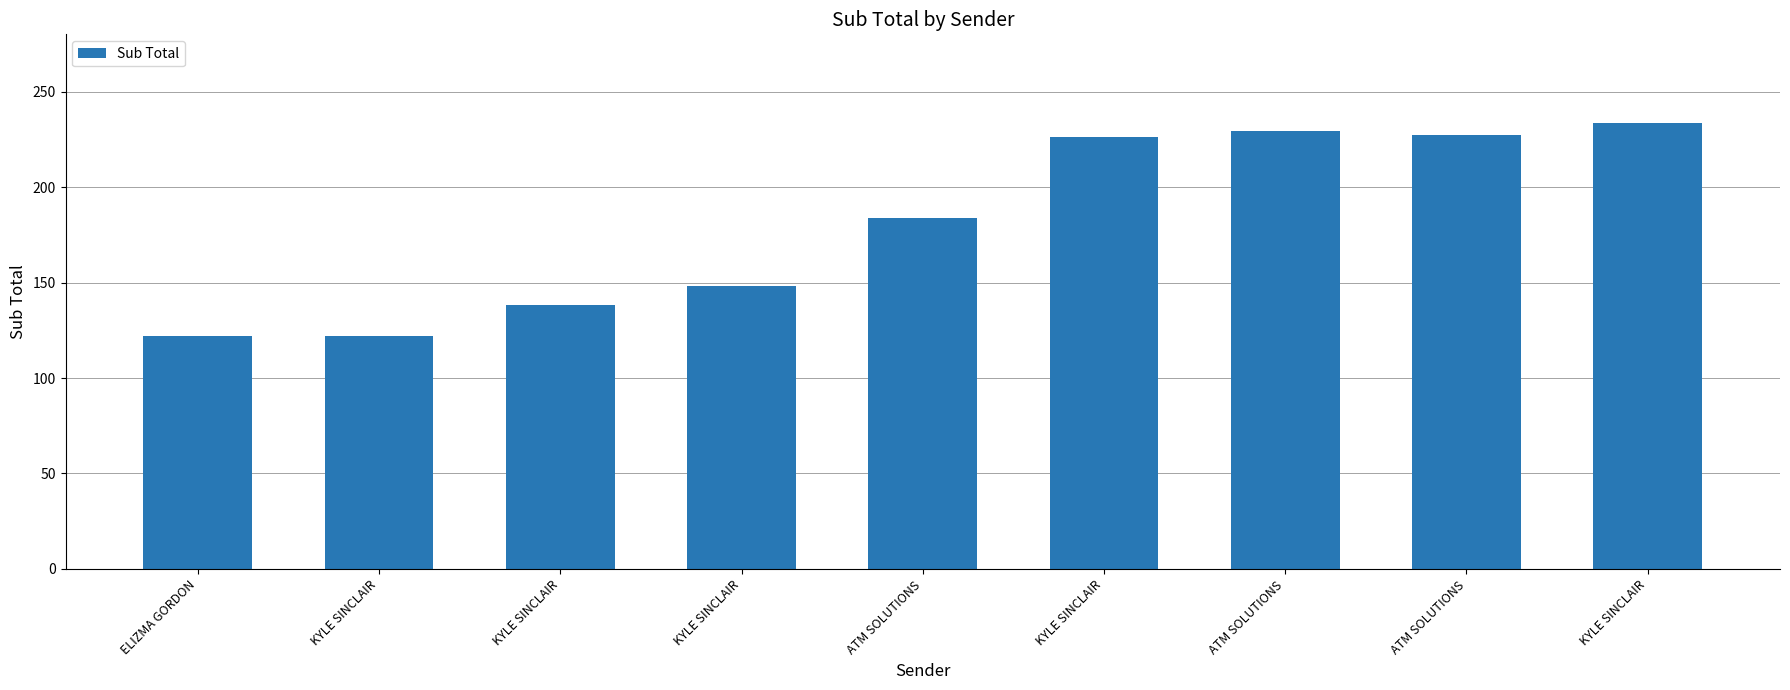

List the labels in order of value, largest first.

KYLE SINCLAIR, ATM SOLUTIONS, ATM SOLUTIONS, KYLE SINCLAIR, ATM SOLUTIONS, KYLE SINCLAIR, KYLE SINCLAIR, ELIZMA GORDON, KYLE SINCLAIR